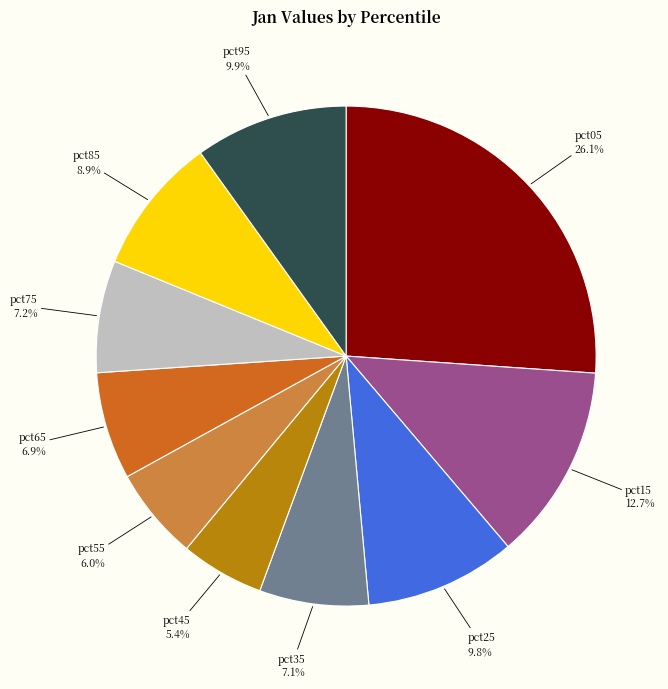

Is there a majority slice in this chart?

No